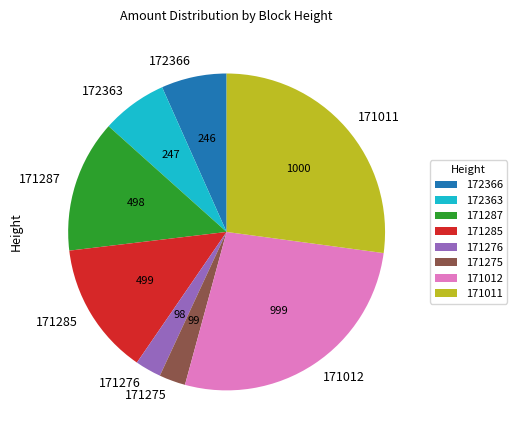

Between 171275 and 172363, which is larger?

172363